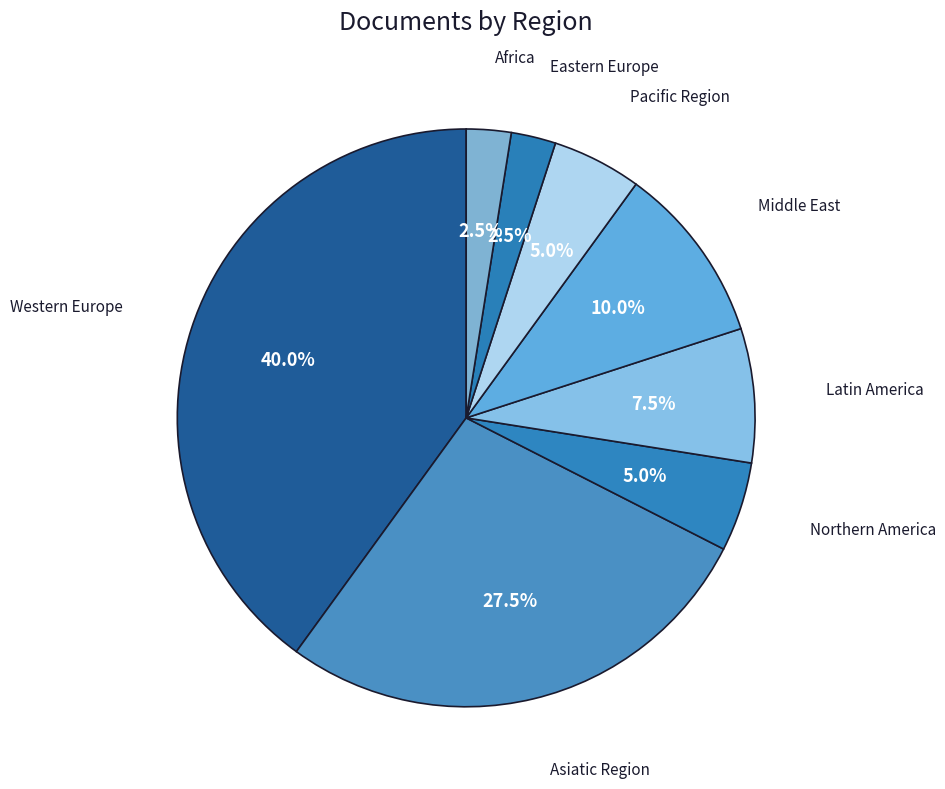

To the nearest percent, what percentage of the pie is Pacific Region?

5%